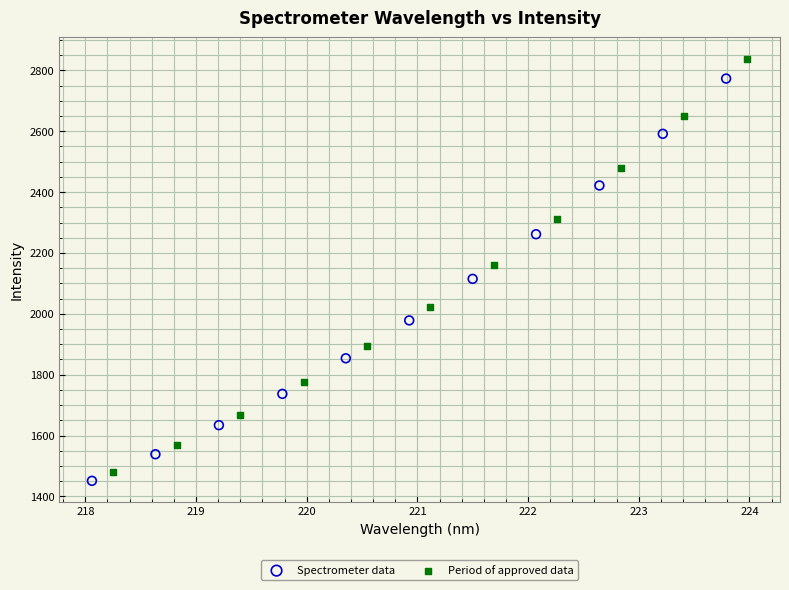

Which series has the widest spread of Y values?

Period of approved data